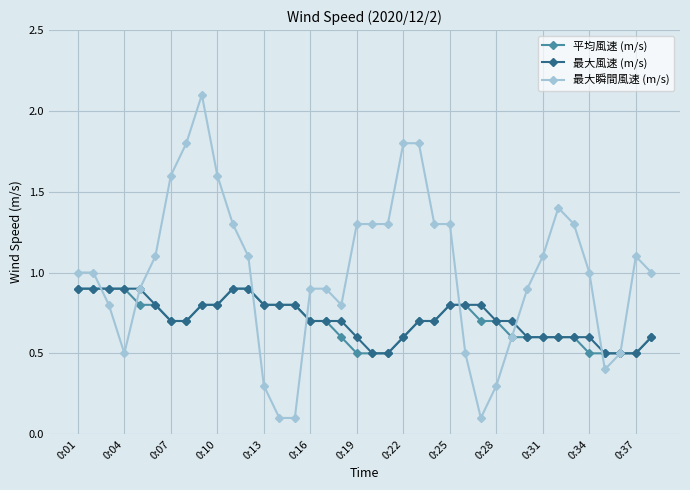

What is the maximum value for 平均風速 (m/s)?

0.9